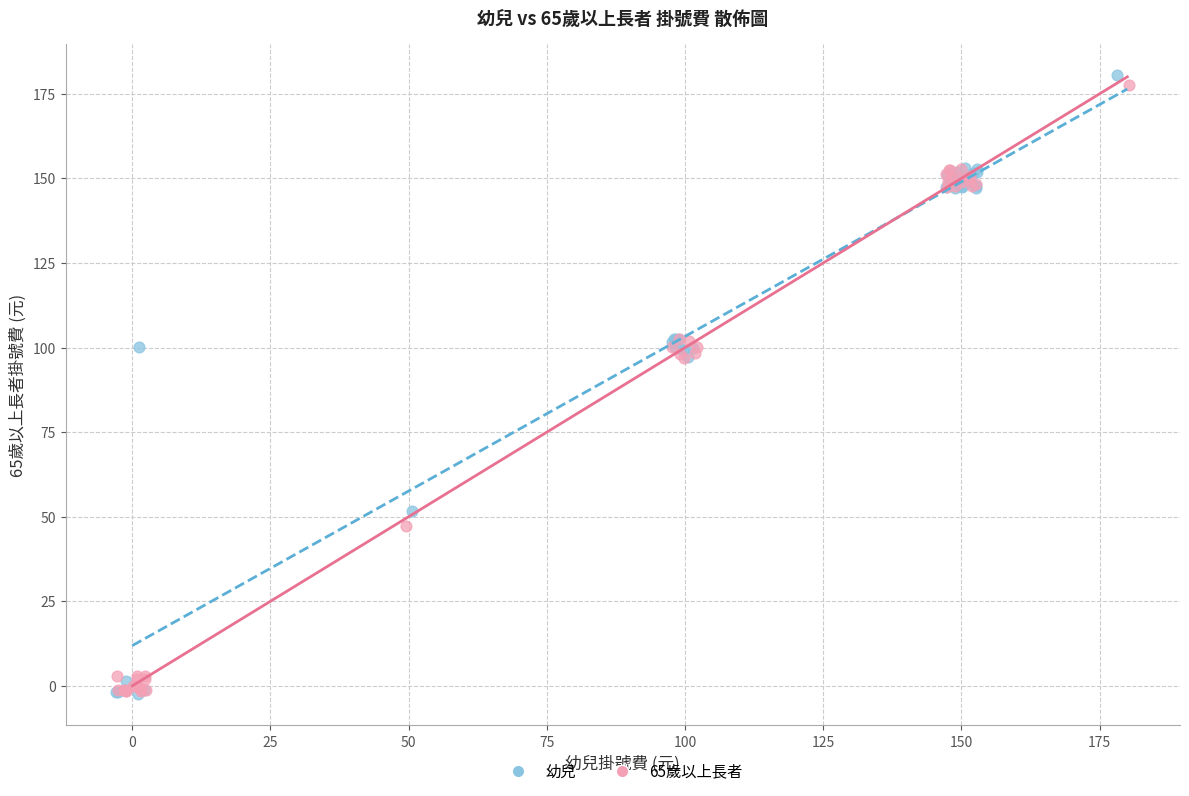

Which series has the widest spread of Y values?

幼兒